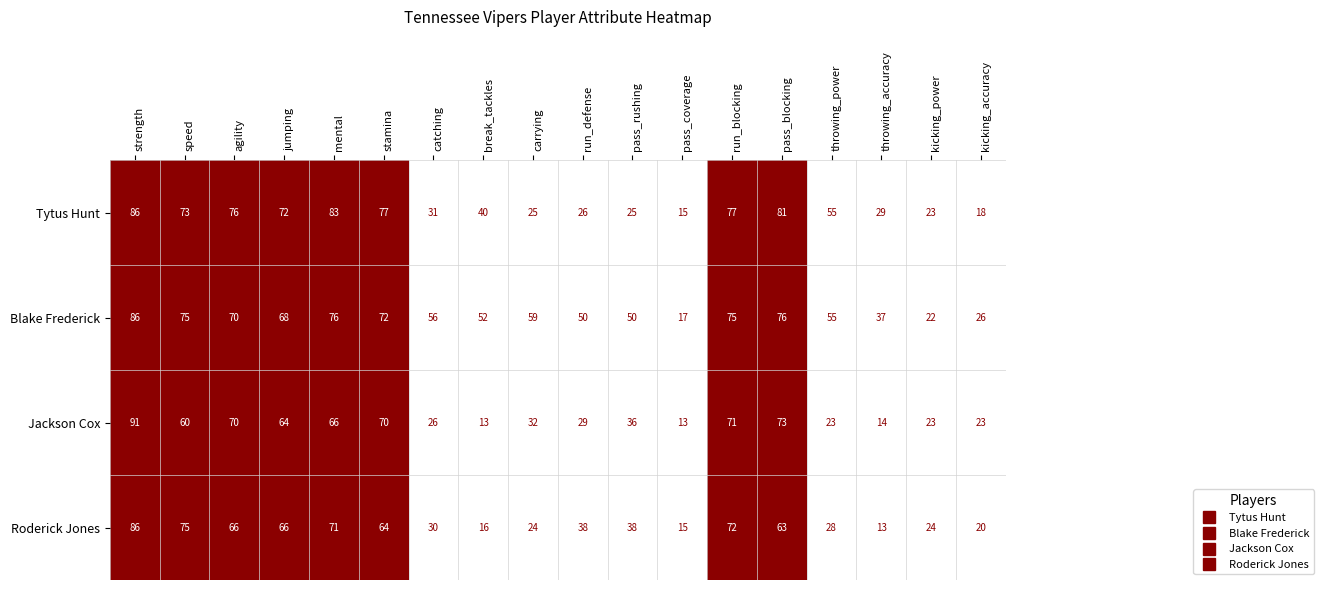

What is the sum of all Roderick Jones values?

809